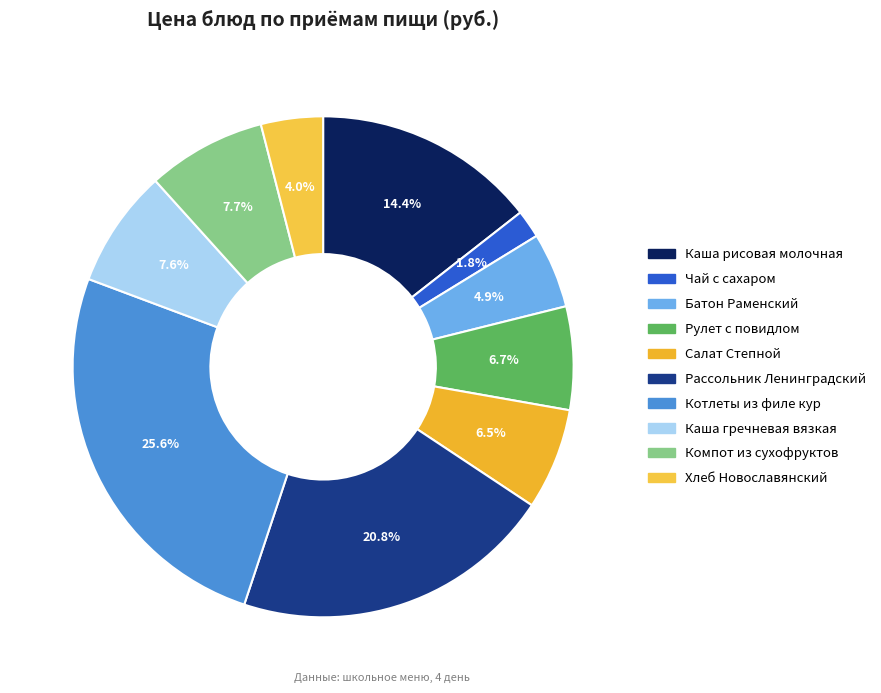

Does any single category account for the majority?

No